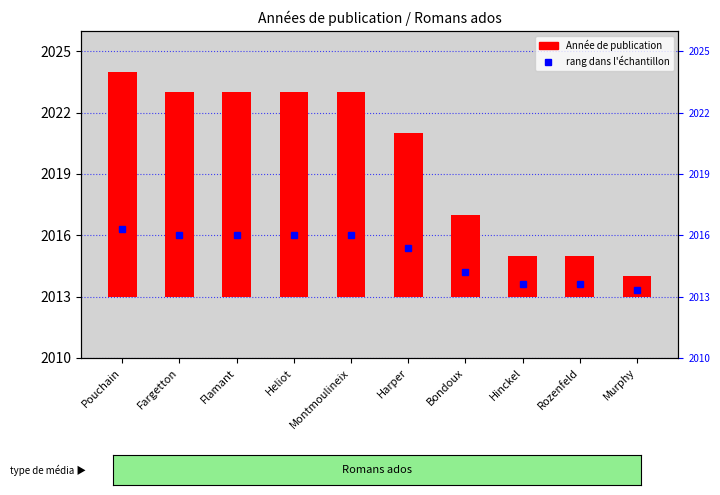

Which category has the highest value across all series?

Pouchain